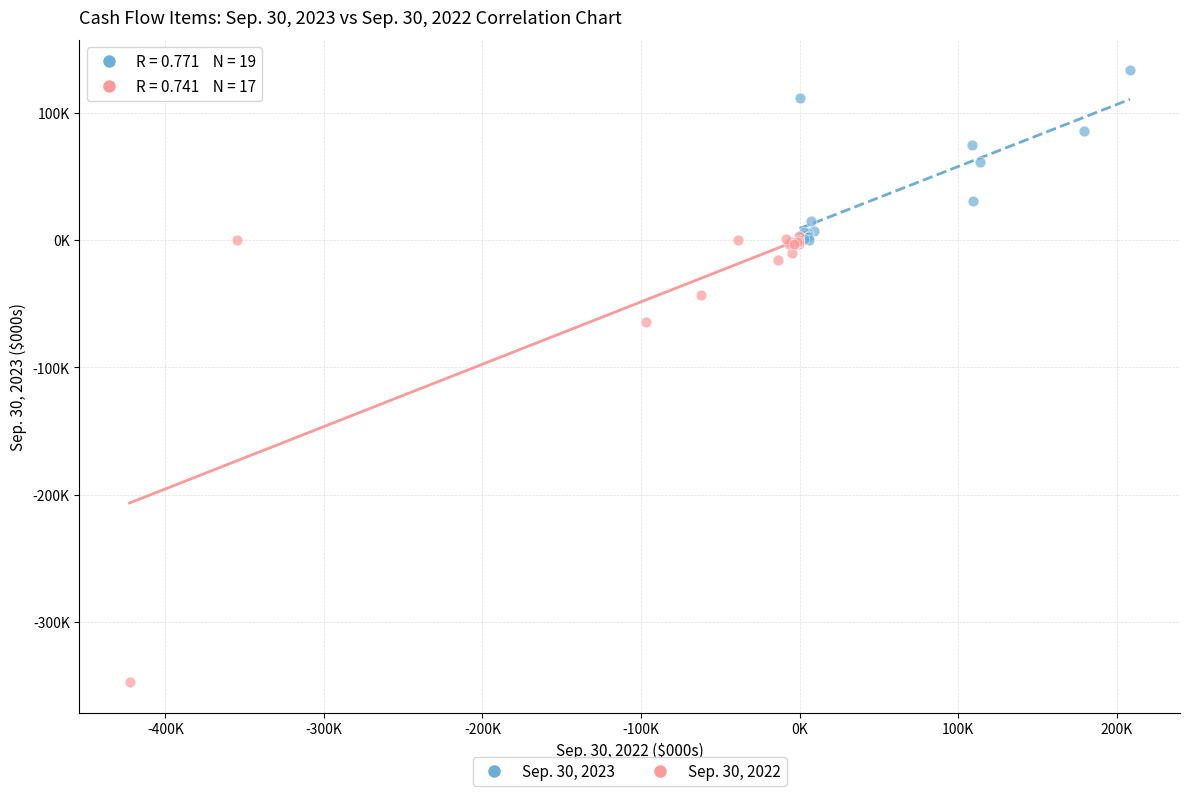

Which series contains the highest Y value?

Sep. 30, 2023